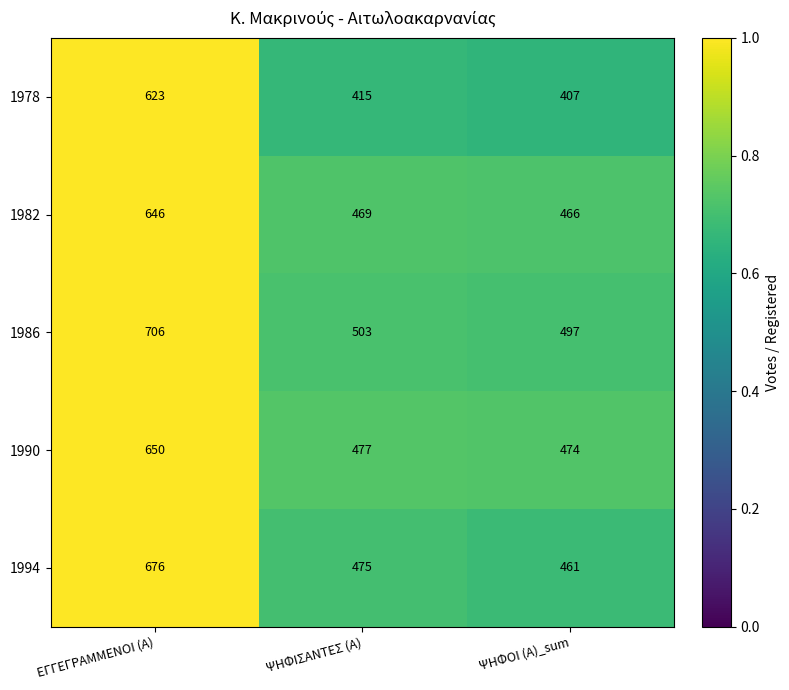

Which series has the widest spread of values?

1978